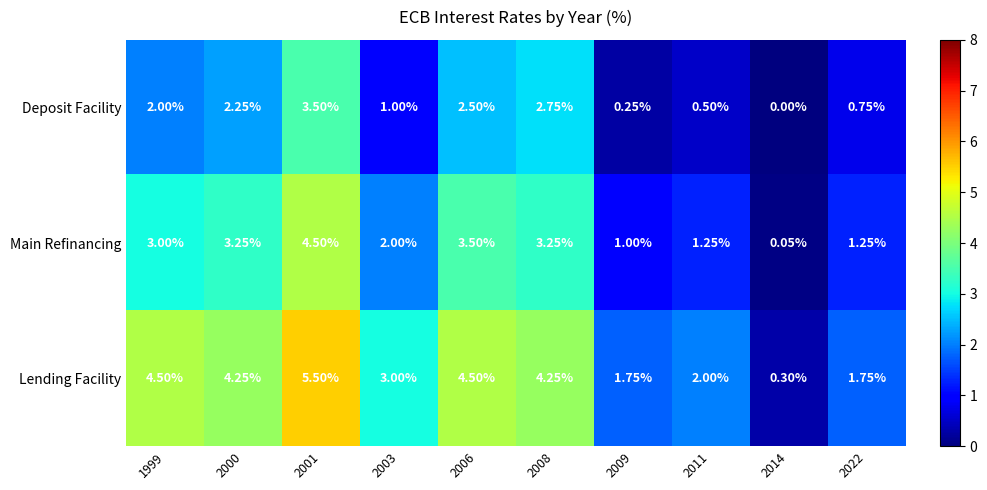

Which series has the widest spread of values?

Lending Facility